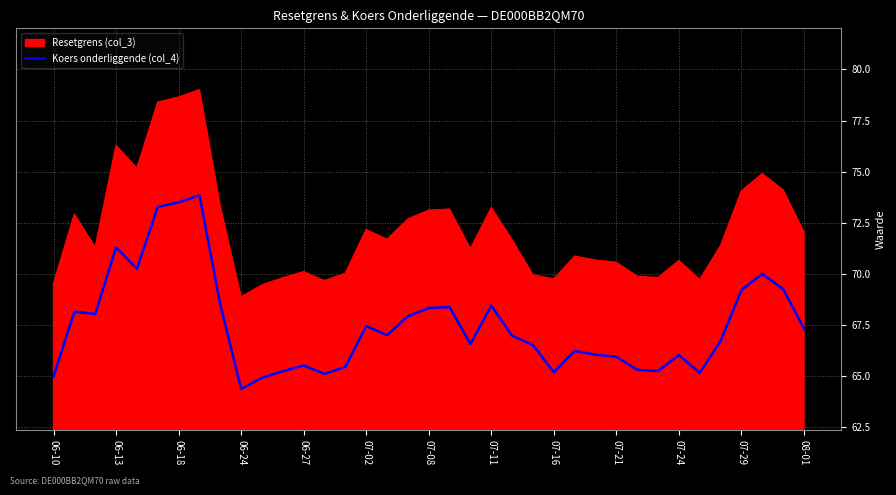

Rank the series by their average value, from highest to lowest.

Resetgrens (col_3), Koers onderliggende (col_4)